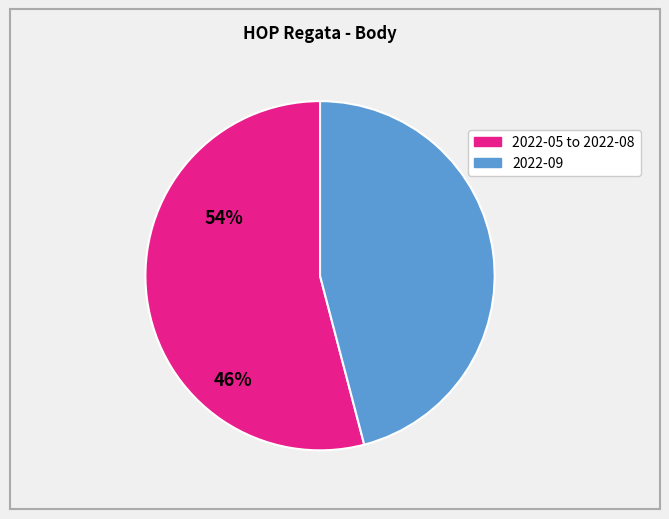

Is there any slice that represents more than half of the pie?

Yes